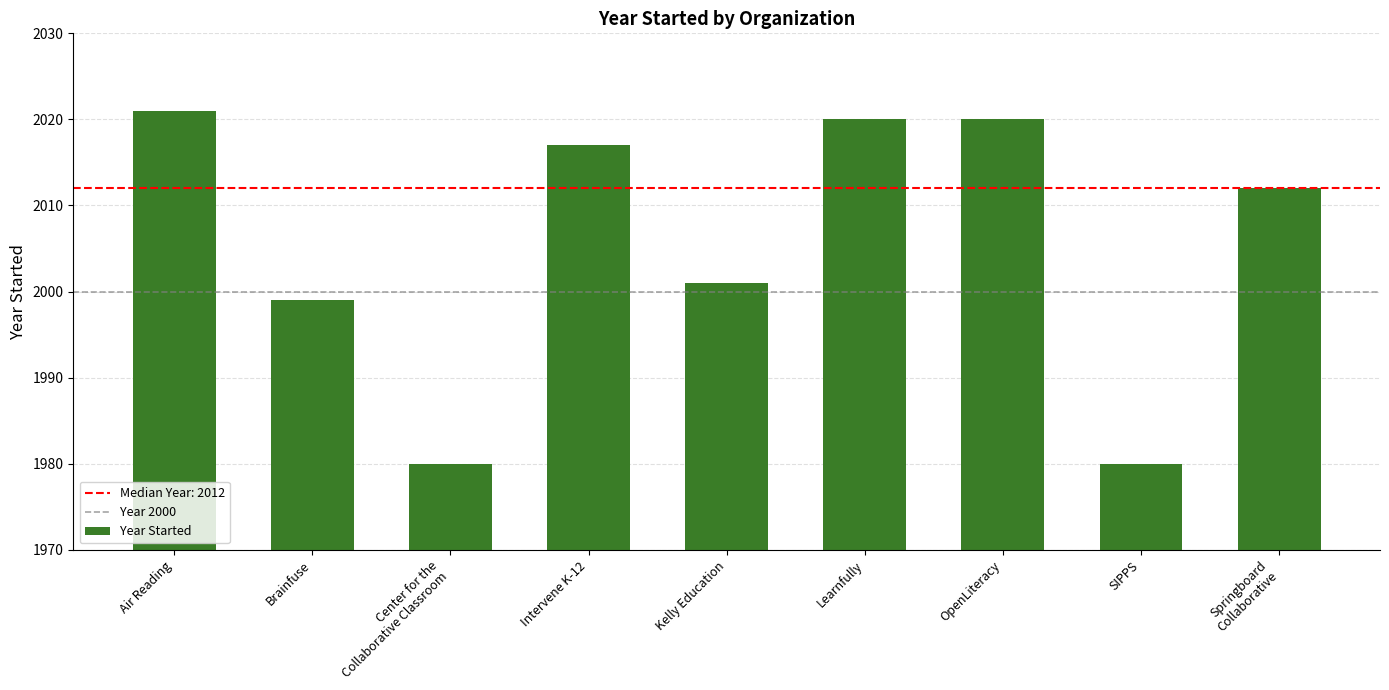

True or false: the data shows 3228 at Center for the
Collaborative Classroom.

False